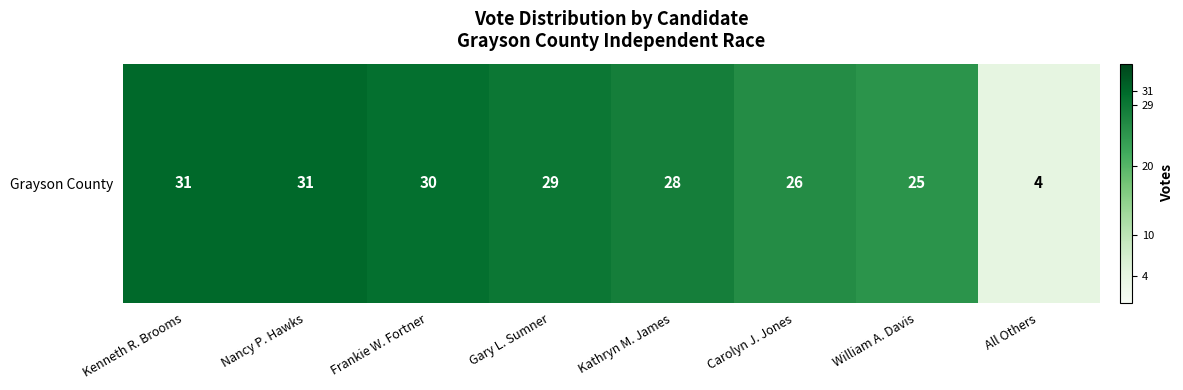

Reading left to right, transcribe all the data shown in this chart.

Kenneth R. Brooms=31	Nancy P. Hawks=31	Frankie W. Fortner=30	Gary L. Sumner=29	Kathryn M. James=28	Carolyn J. Jones=26	William A. Davis=25	All Others=4